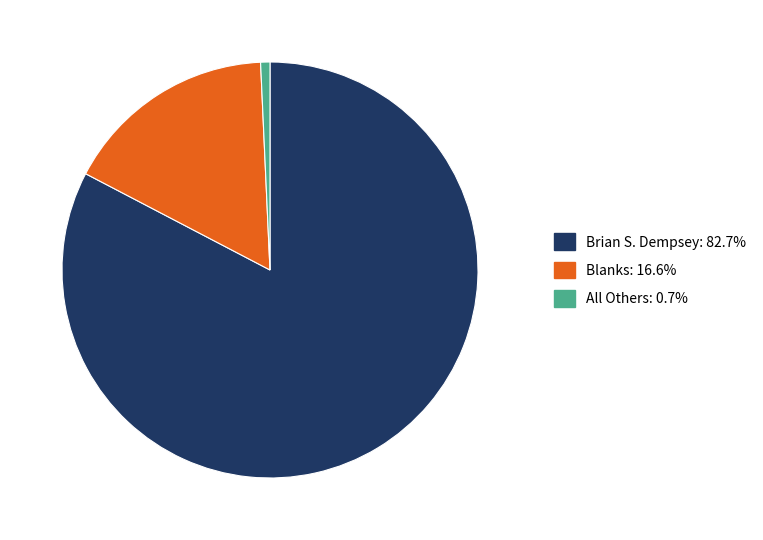

Which slice represents more than half of the pie?

Brian S. Dempsey